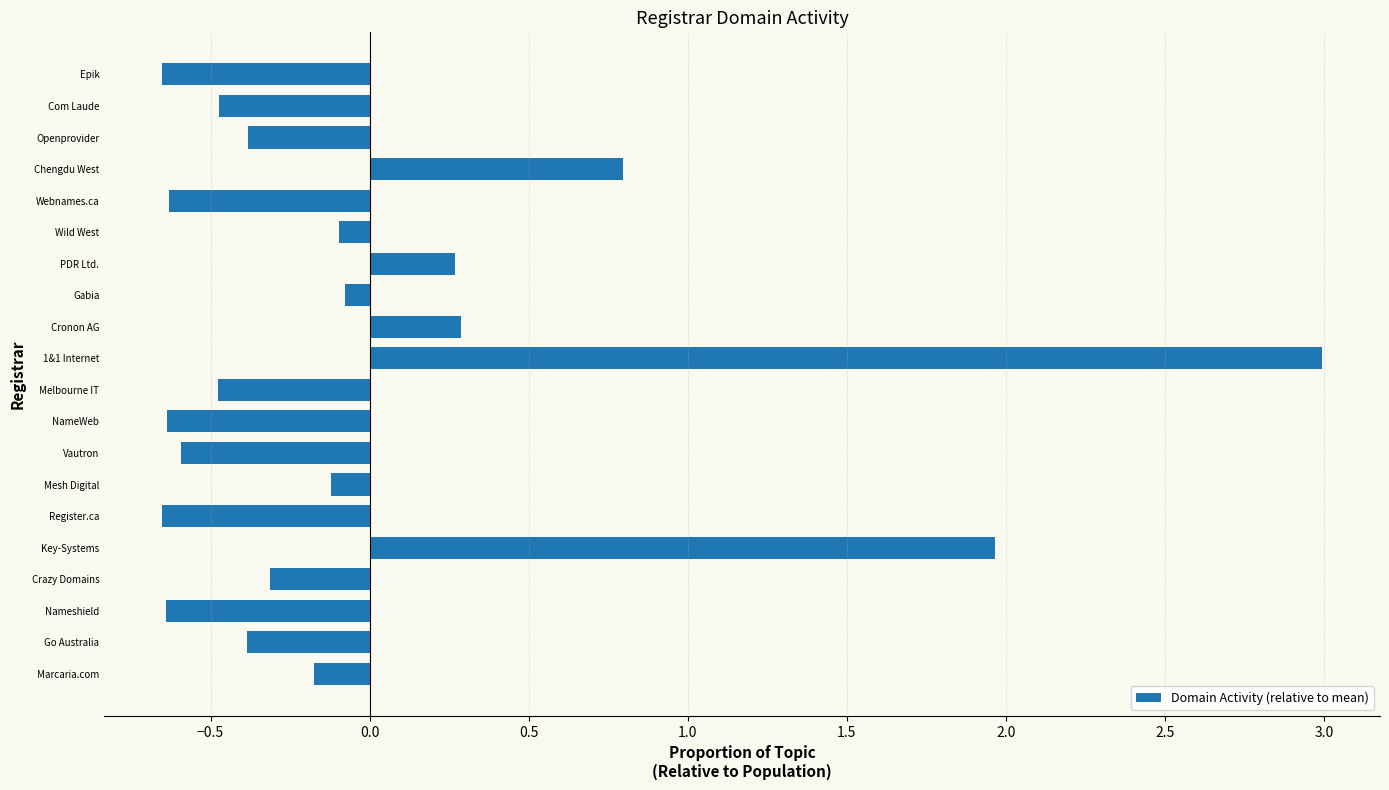

What is the maximum value shown in the chart?

3.0